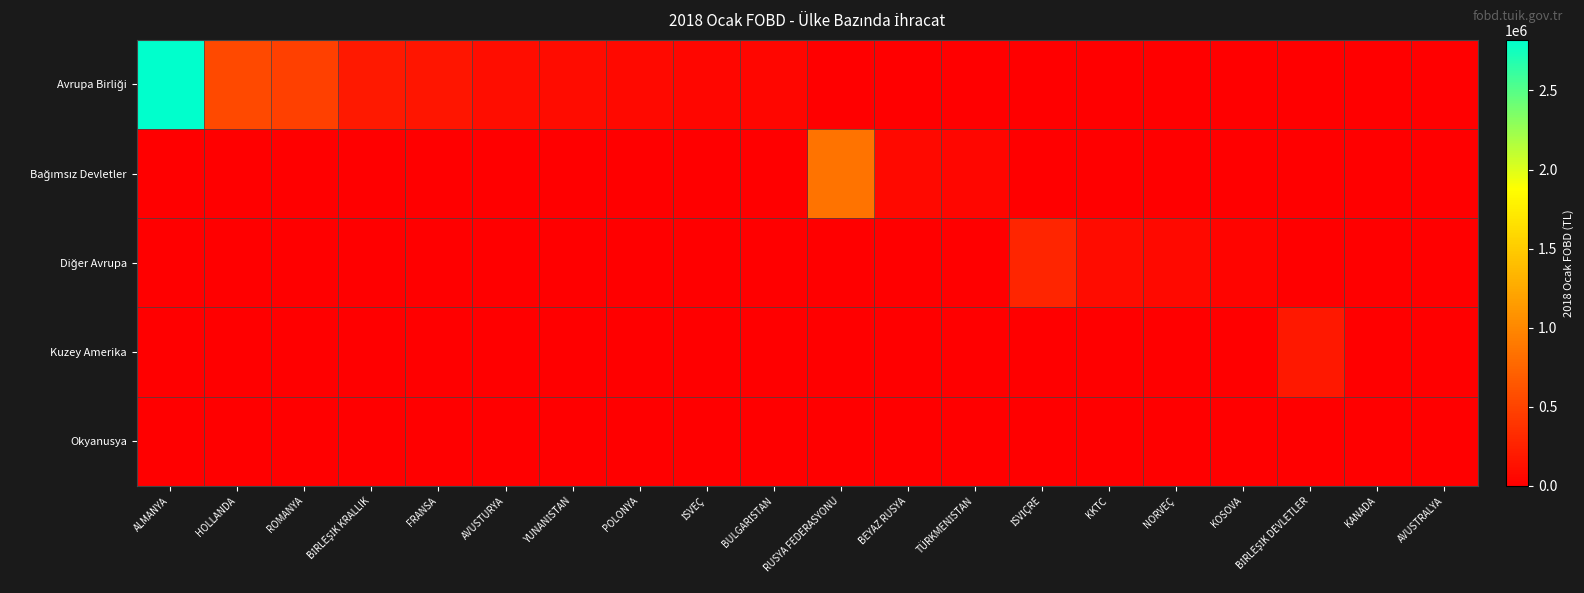

Between AVUSTRALYA and POLONYA, which is larger?

POLONYA